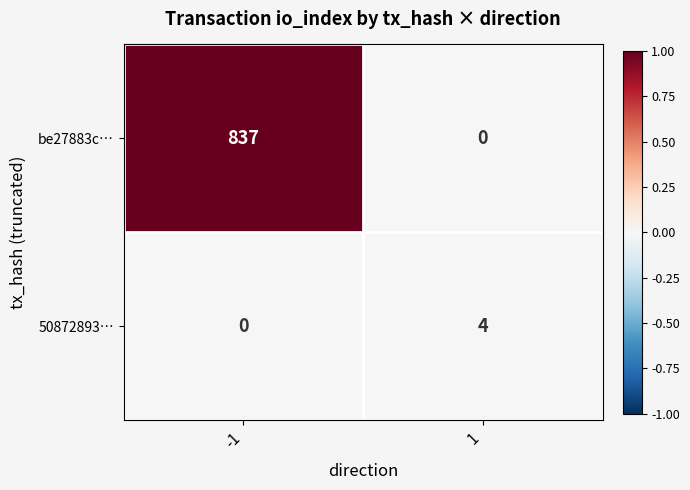

Which series changed the most between -1 and 1?

be27883c…